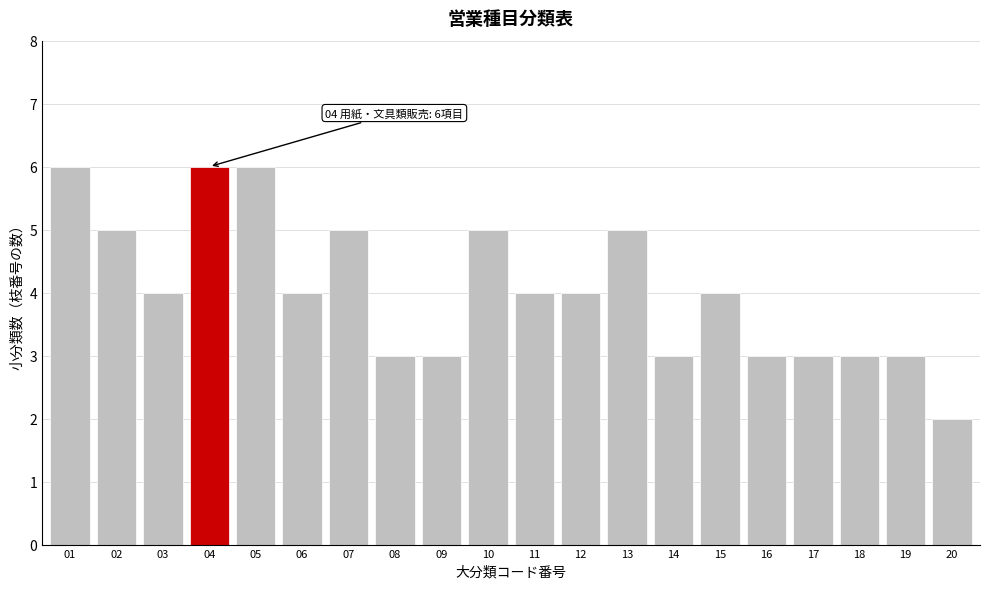

Reading left to right, transcribe all the data shown in this chart.

6	5	4	6	6	4	5	3	3	5	4	4	5	3	4	3	3	3	3	2